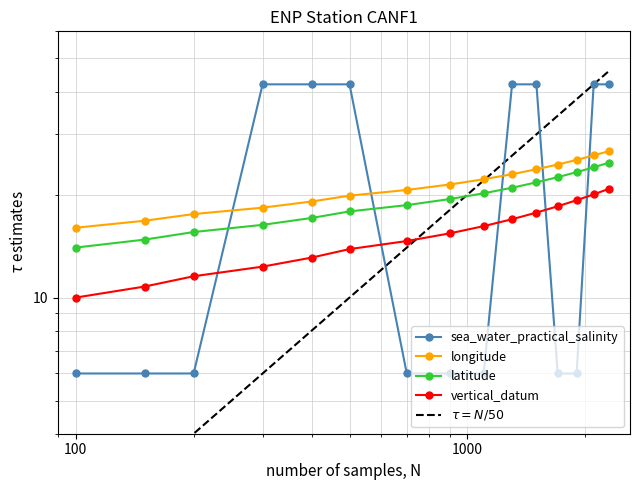

What are all the series names shown in the legend?

sea_water_practical_salinity, longitude, latitude, vertical_datum, $\tau = N/50$